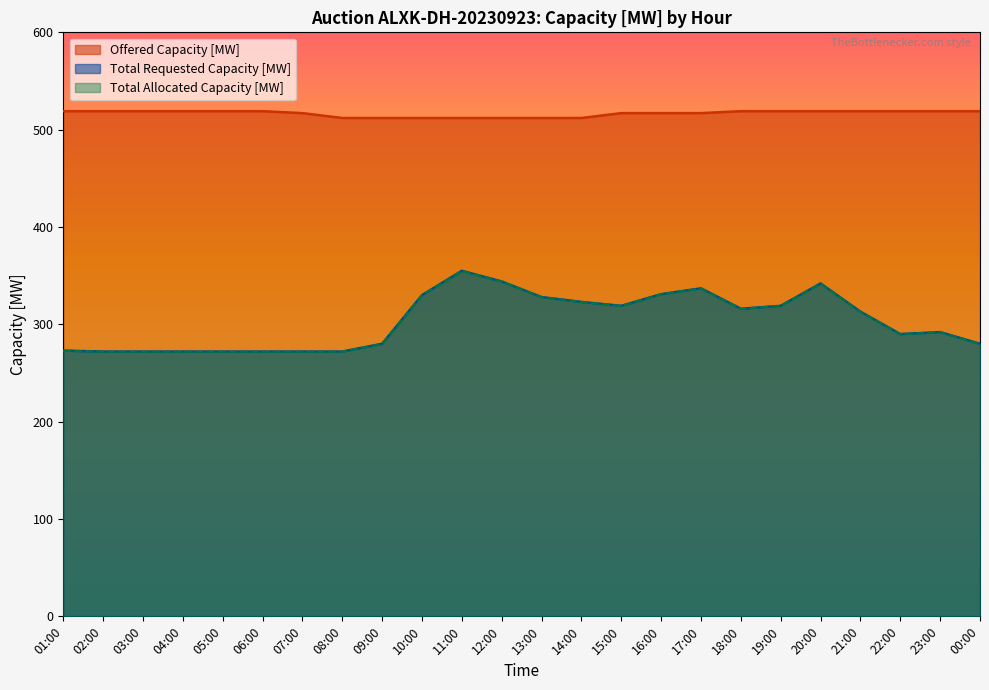

Which series changed the most between 05:00 and 19:00?

Total Requested Capacity [MW]